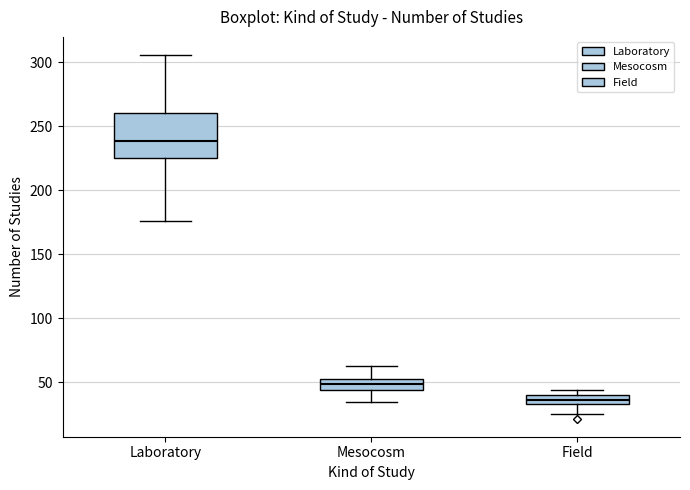

Where is the upper edge of the box for Laboratory on the y-axis? The values are not printed on the chart, so give them approximately, as read against the axis.

260